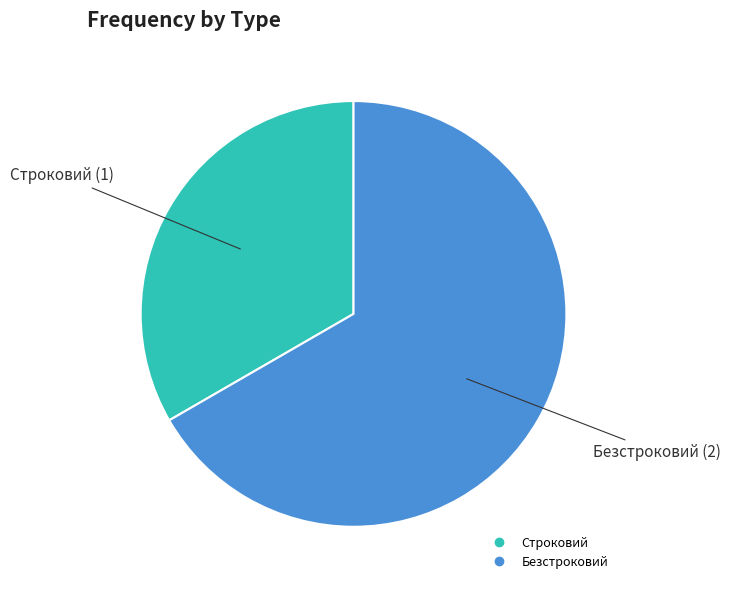

Rank the categories by value from lowest to highest.

Строковий, Безстроковий